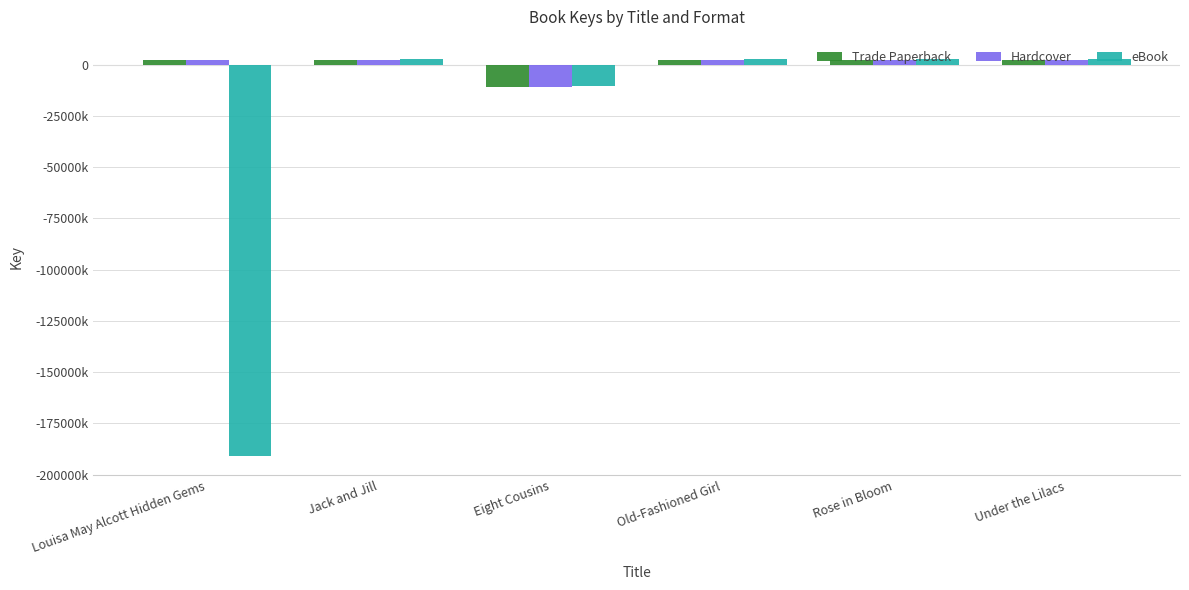

Does the chart contain stacked bars?

No